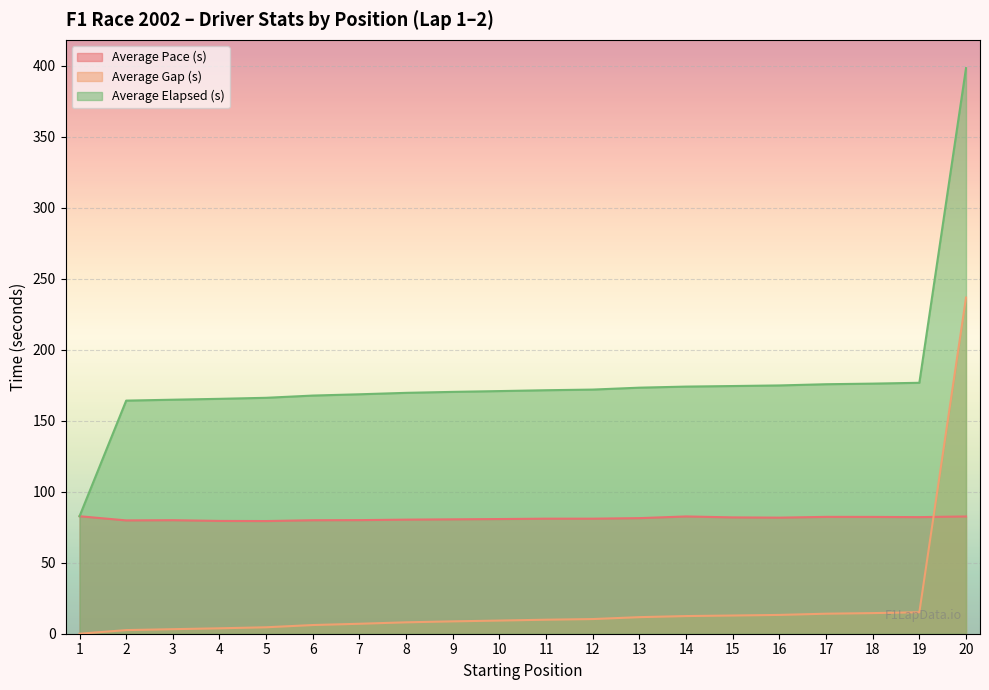

True or false: Average Elapsed (s) and Average Gap (s) intersect in this chart.

False